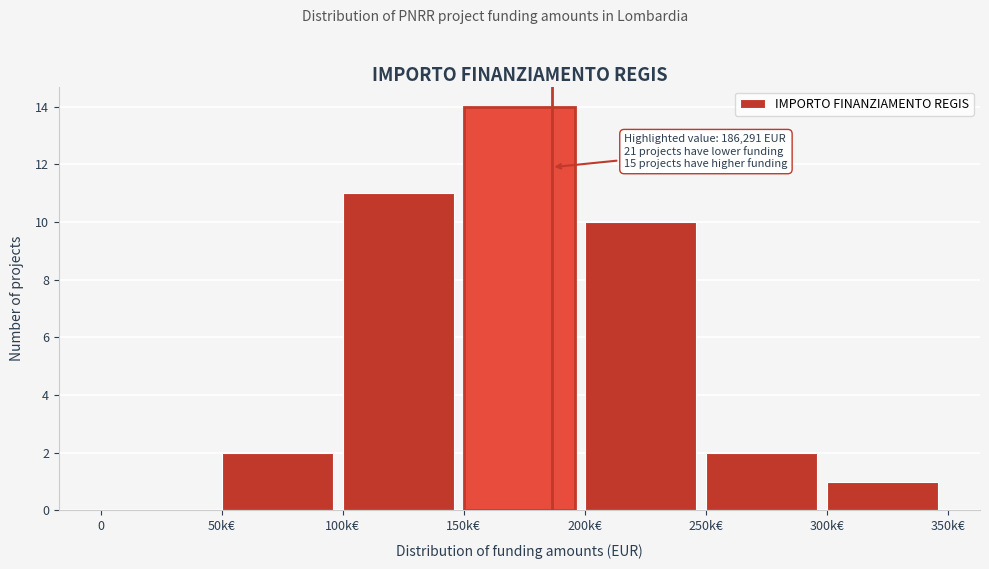

Reading left to right, transcribe all the data shown in this chart.

0=0	50k€=2	100k€=11	150k€=14	200k€=10	250k€=2	300k€=1